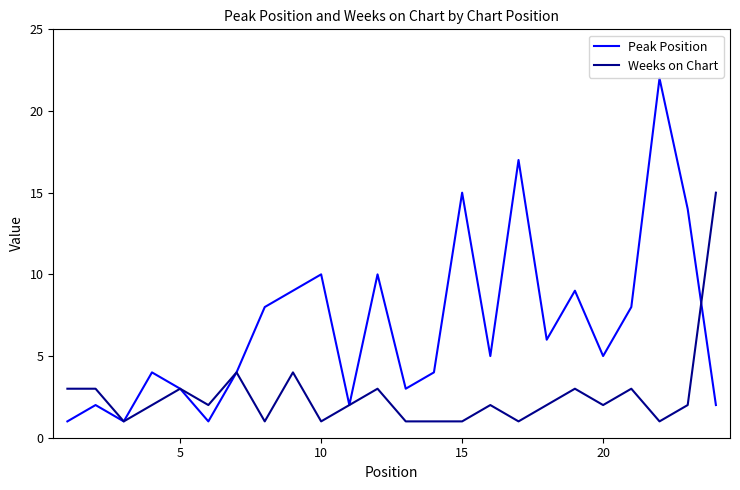

What is the average value of the Peak Position series?

7